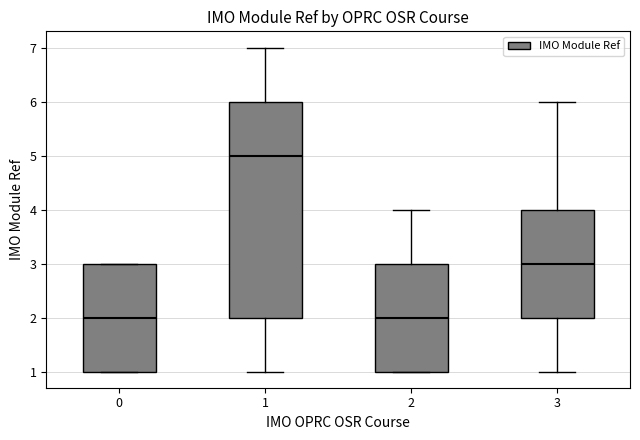

Which box's median line is the highest?

1